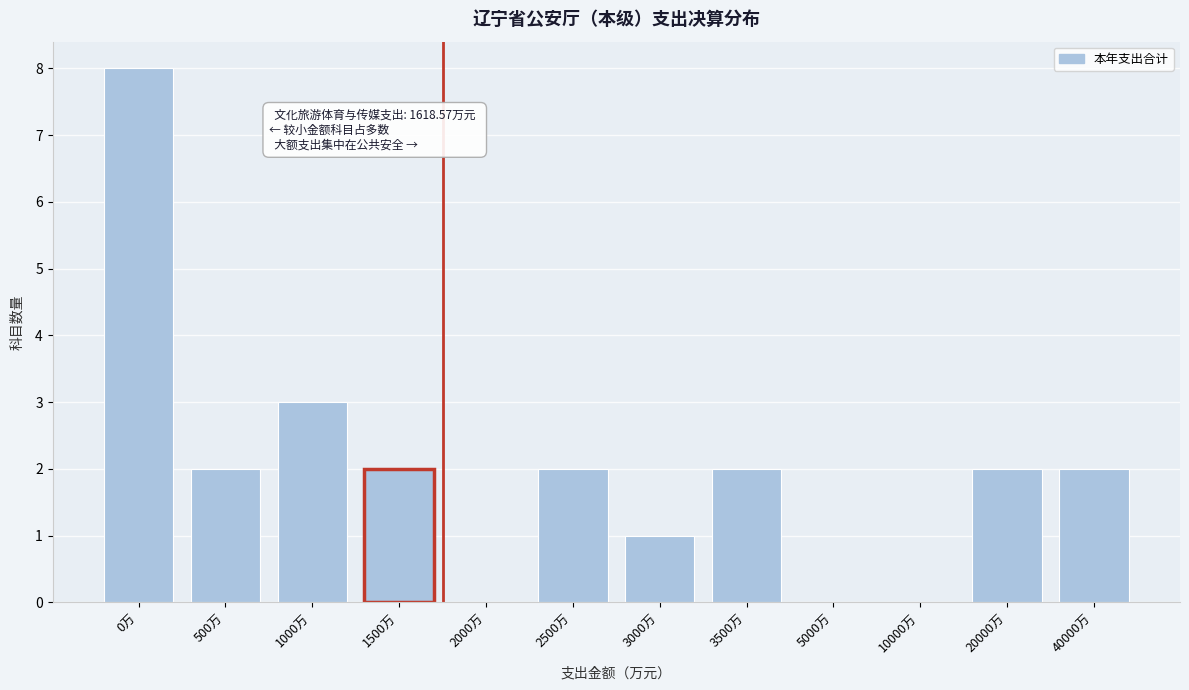

Reading left to right, extract all data points from this chart.

0万=8	500万=2	1000万=3	1500万=2	2000万=0	2500万=2	3000万=1	3500万=2	5000万=0	10000万=0	20000万=2	40000万=2